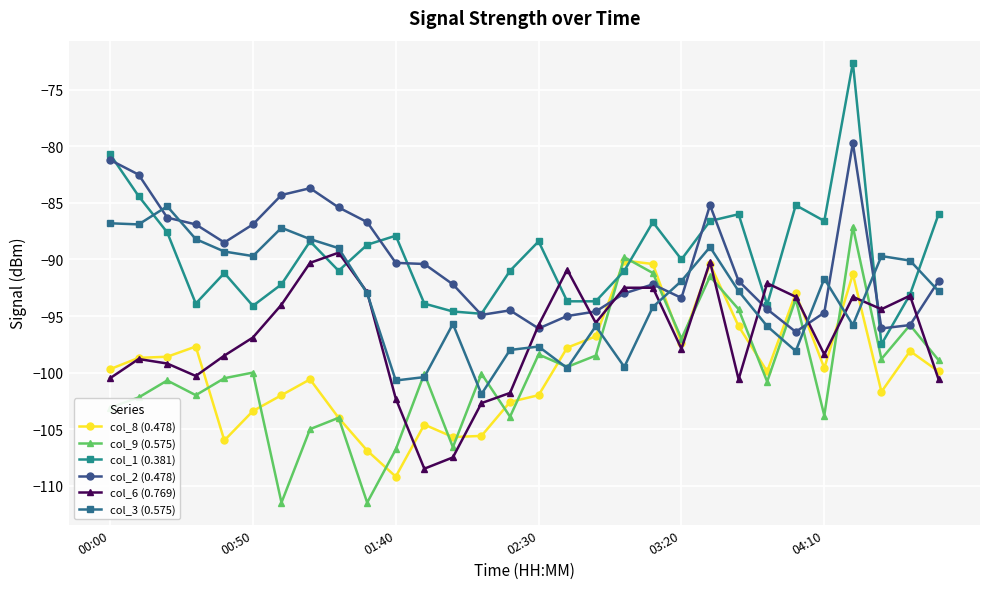

After their last crossing, which series has the higher values: col_6 (0.769) or col_8 (0.478)?

col_8 (0.478)